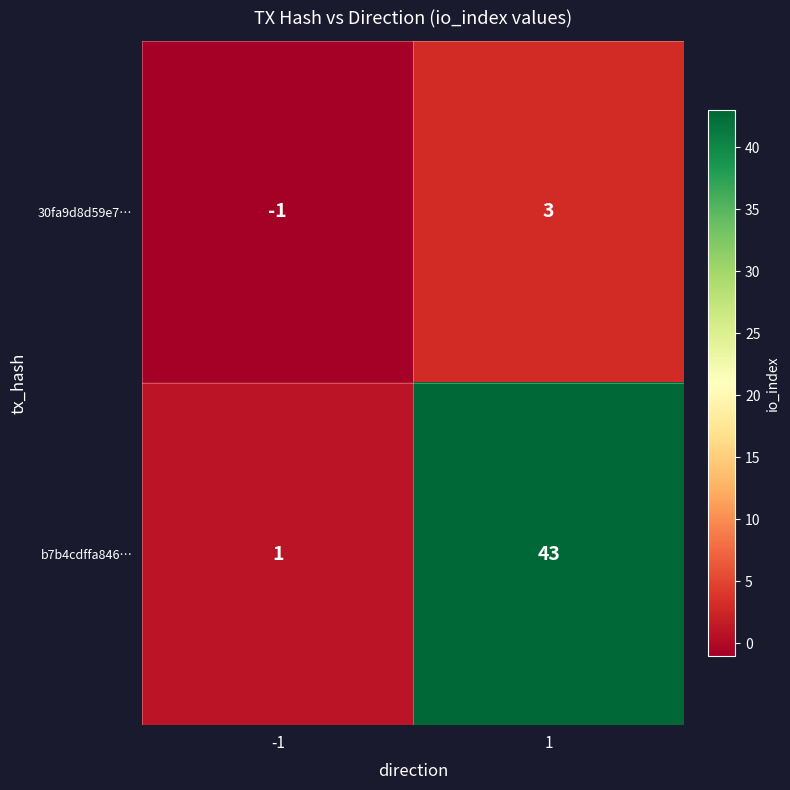

Between -1 and 1, which series saw the biggest shift?

b7b4cdffa846…